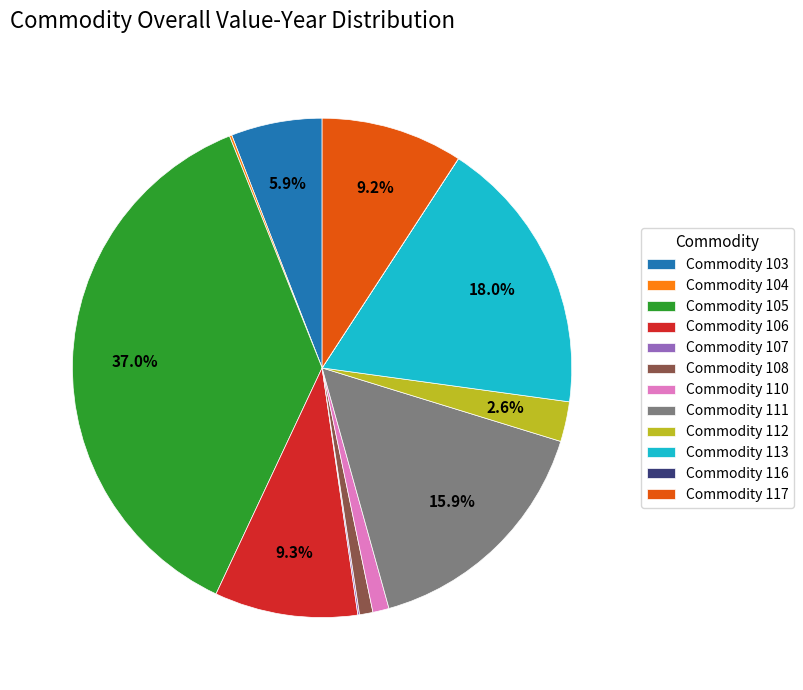

Does Commodity 113 account for over 50% of the chart?

No